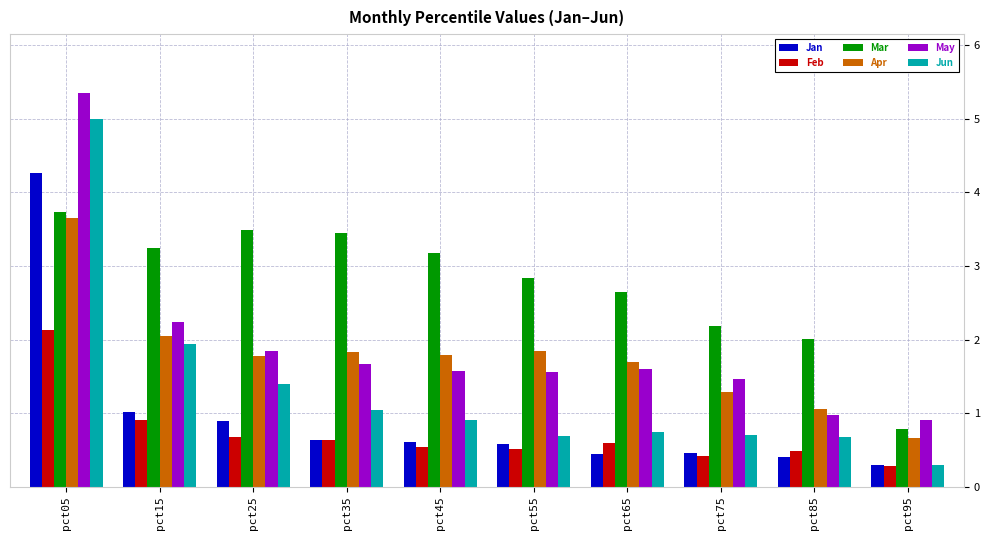

Is the value of Mar at pct95 greater than the value of Feb at pct35?

Yes